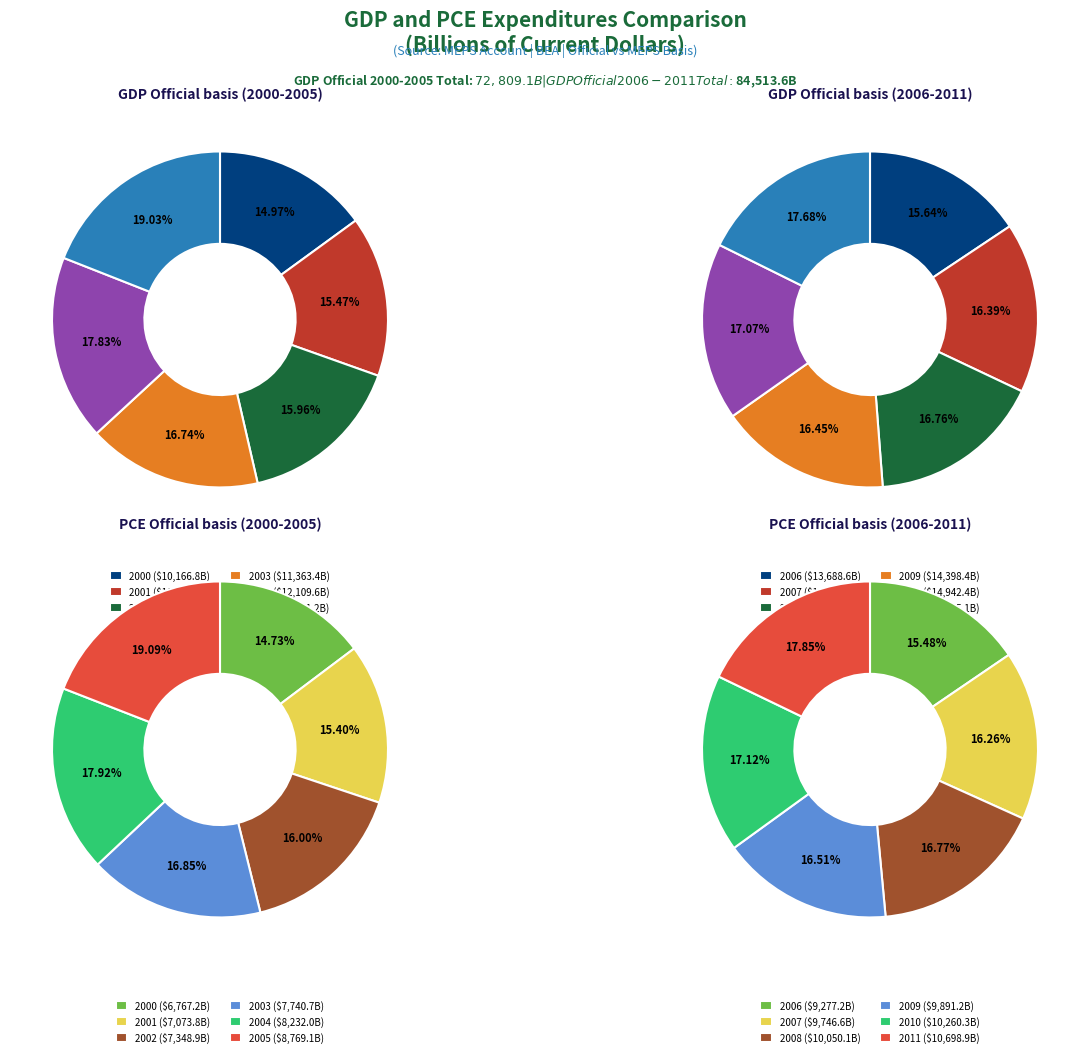

Rank the categories by PCE MEPS Account value from lowest to highest.

2000, 2001, 2002, 2003, 2004, 2005, 2006, 2007, 2009, 2008, 2010, 2011